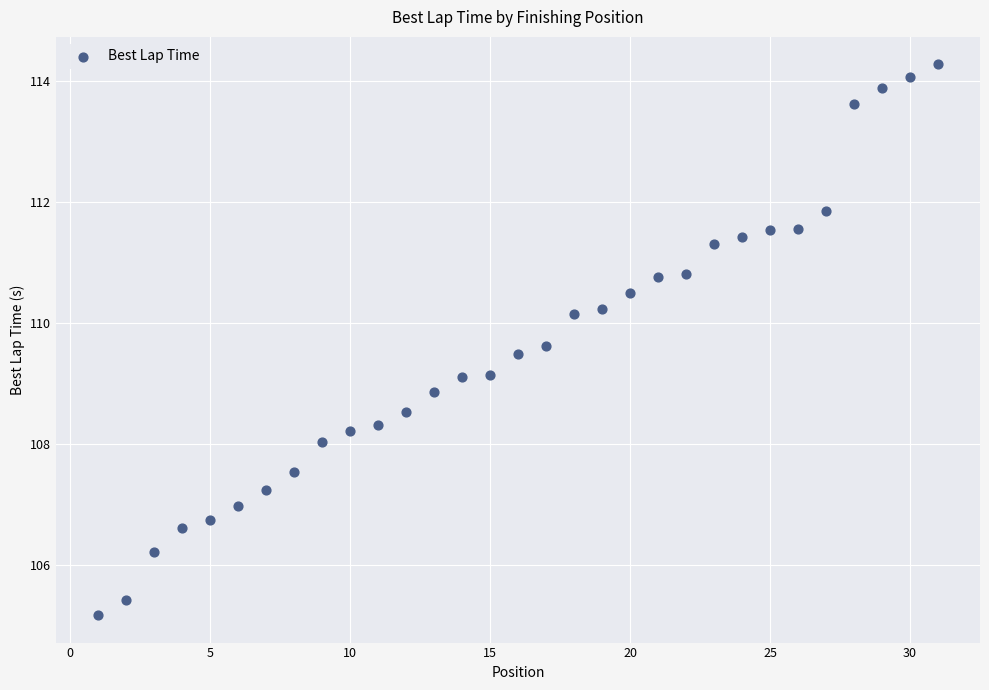

What is the range of Y values (max minus min)?

9.1